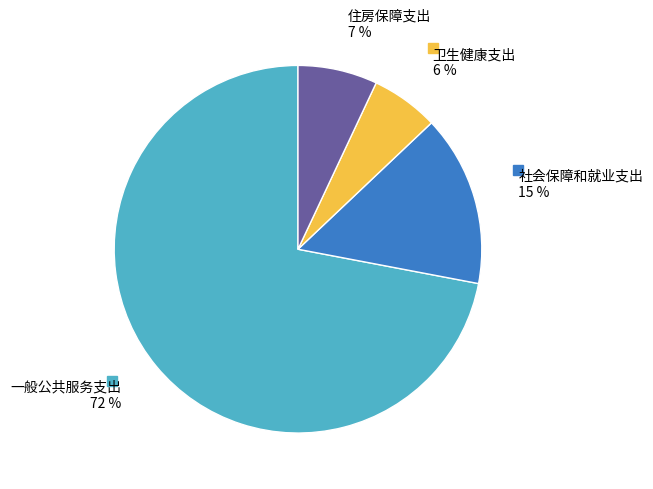

Is there a majority slice in this chart?

Yes